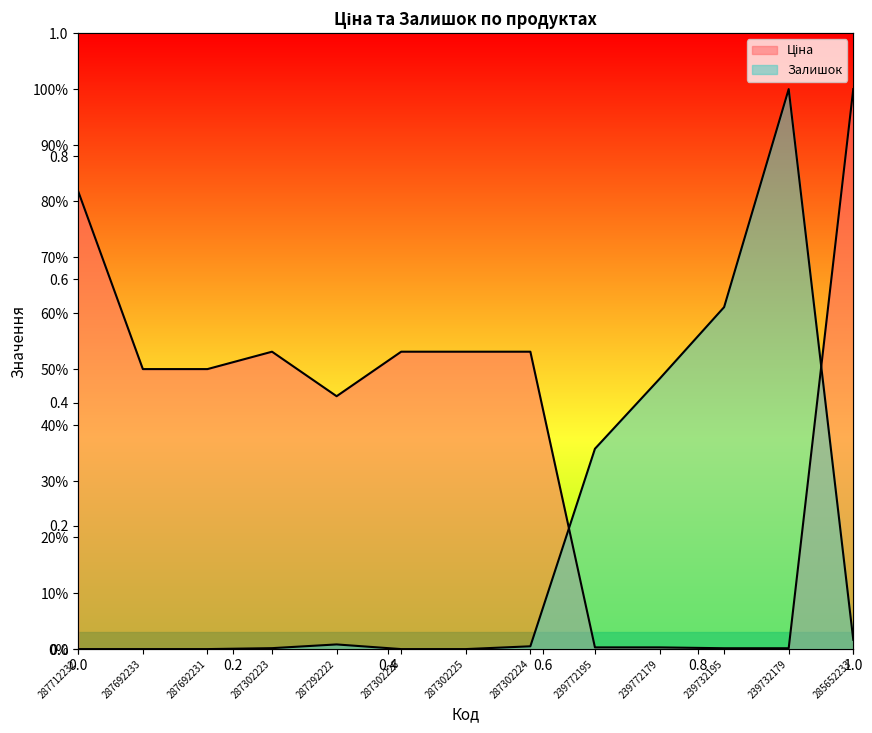

What is the sum of all Залишок values?

248.3